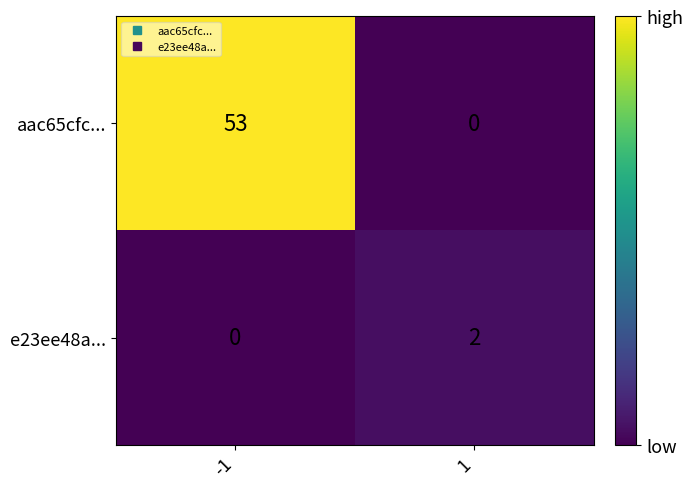

Reading left to right, what are all the values shown in this chart?

aac65cfc...: -1=53	1=0
e23ee48a...: -1=0	1=2